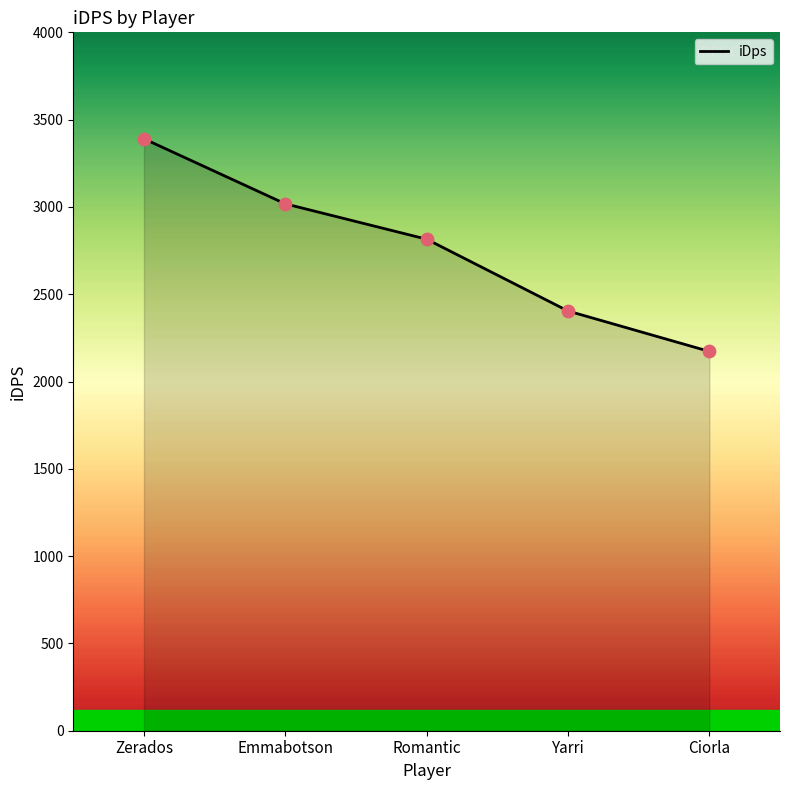

What is the change in value from Zerados to Ciorla?

-1217.9